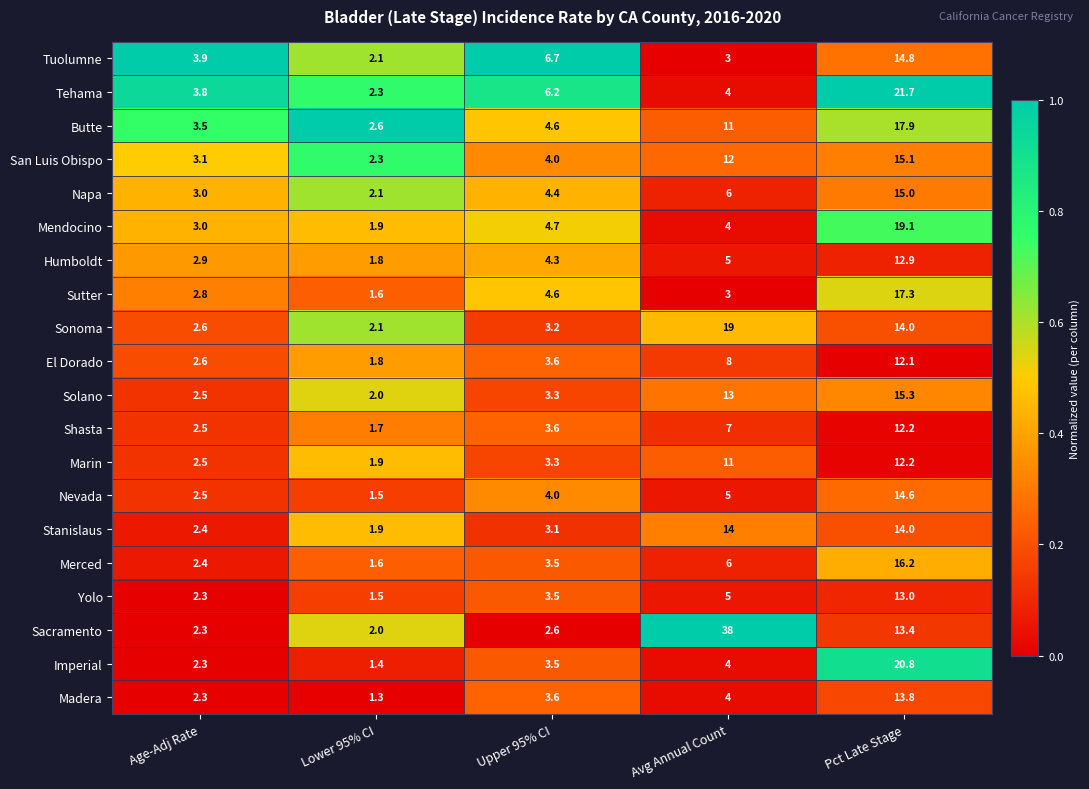

At which category is the sum across all series the highest?

Pct Late Stage